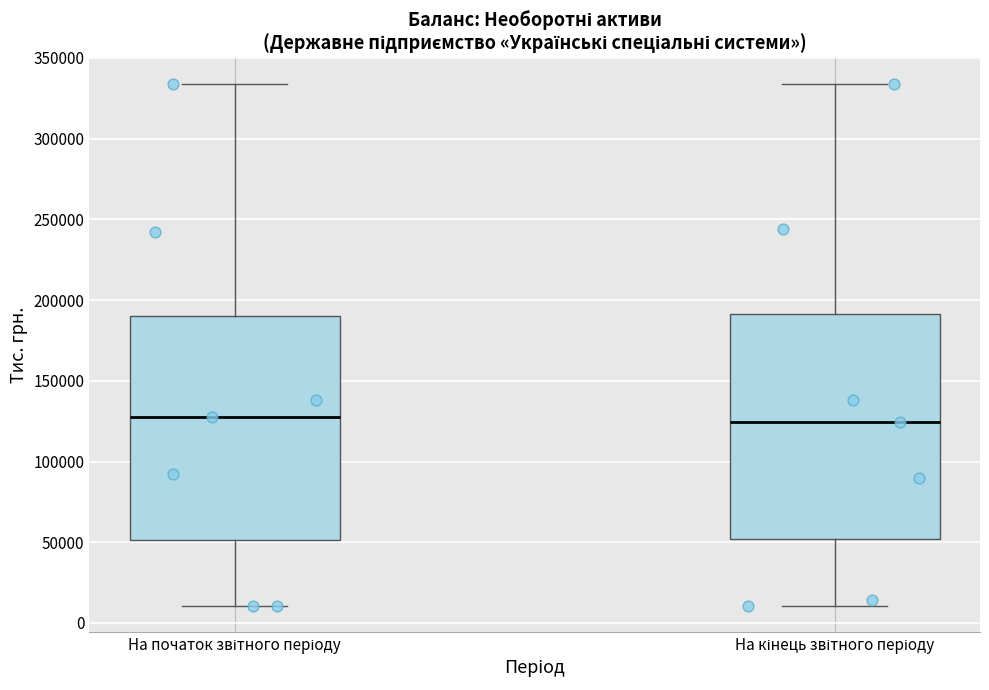

Where is the lower edge of the box for На кінець звітного періоду on the y-axis? The values are not printed on the chart, so give them approximately, as read against the axis.

50000